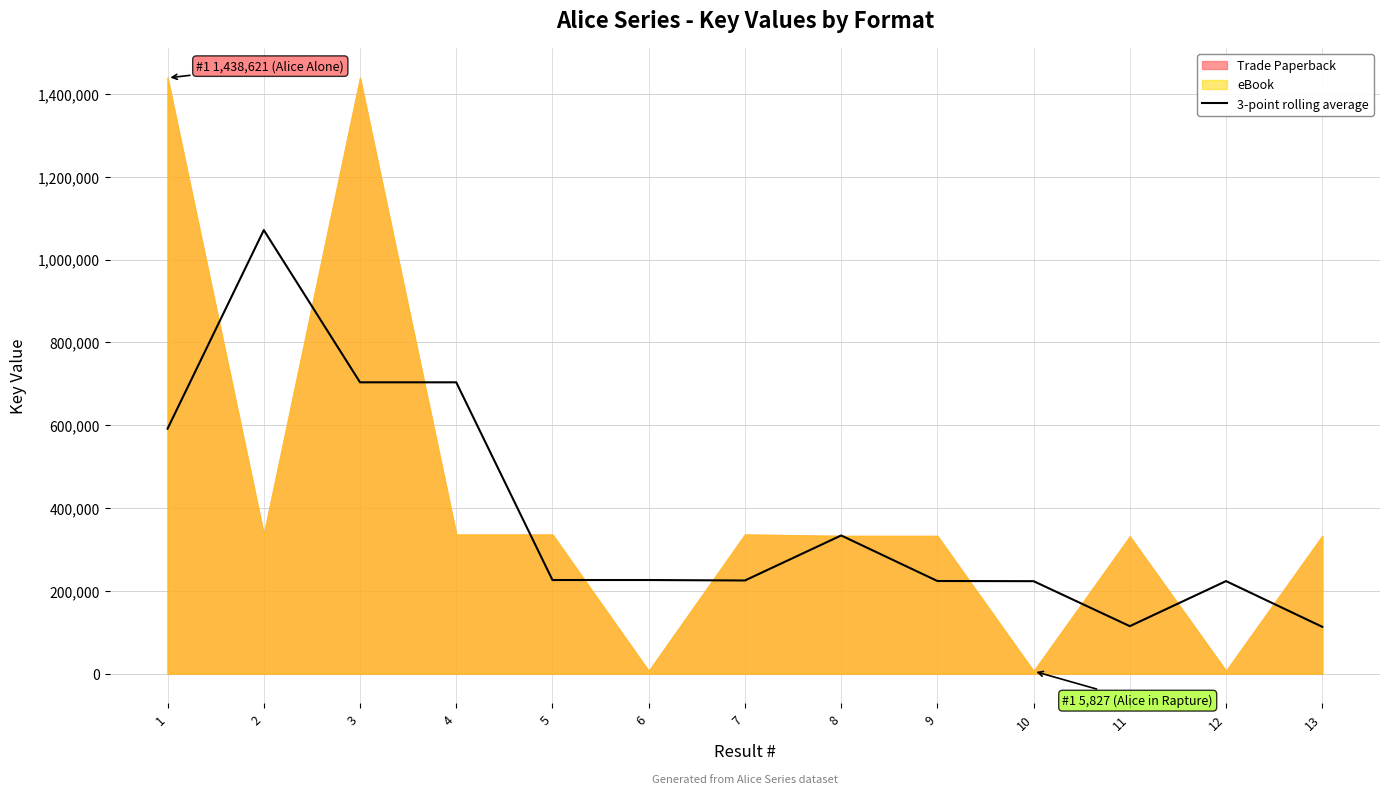

How many points are lower than both their immediate neighbors (excluding endpoints)?

3